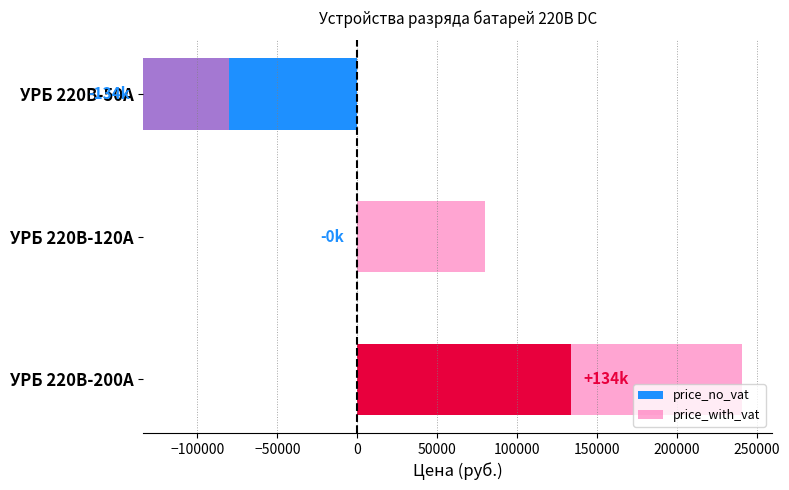

How many groups of bars are there?

3